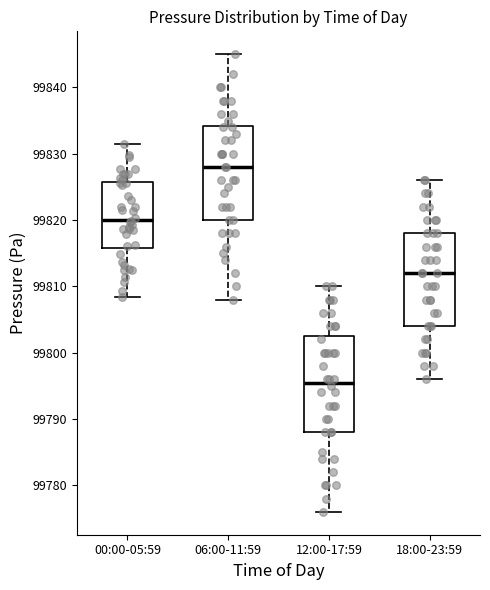

Reading left to right, read every box against the y-axis: the position of its median line, the range the box covers, and the ends of its whiskers. The values are not printed on the chart, so give them approximately, as read against the axis.

00:00-05:59: median 99820, box 99816 to 99826, whiskers 99808 to 99831
06:00-11:59: median 99828, box 99820 to 99834, whiskers 99808 to 99845
12:00-17:59: median 99796, box 99788 to 99803, whiskers 99776 to 99810
18:00-23:59: median 99812, box 99804 to 99818, whiskers 99796 to 99826